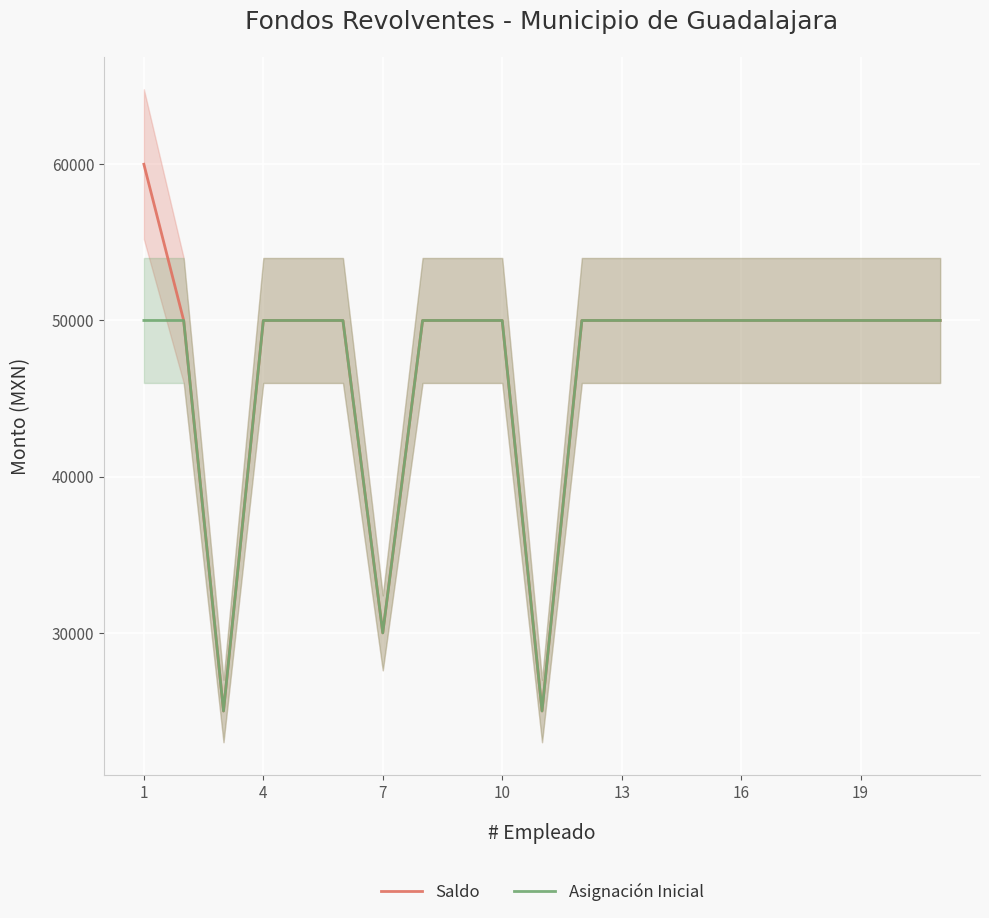

True or false: Saldo and Asignación Inicial intersect in this chart.

False